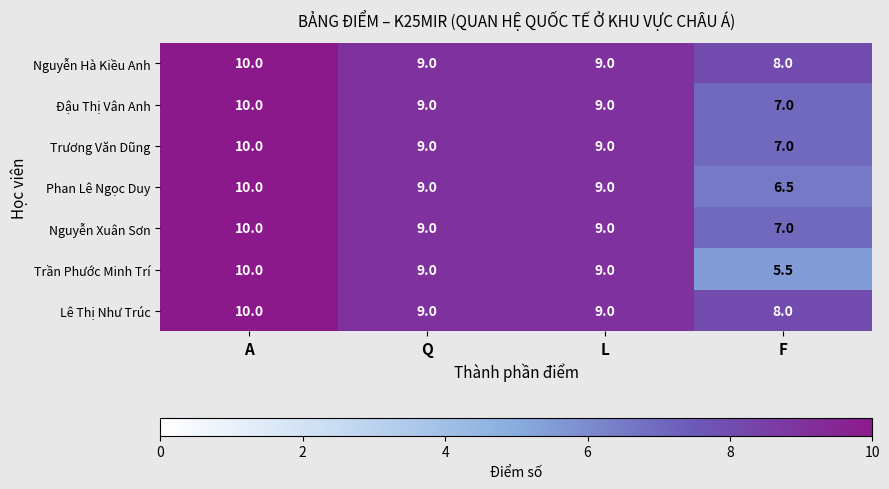

Between Q and F, which series saw the biggest shift?

Trần Phước Minh Trí